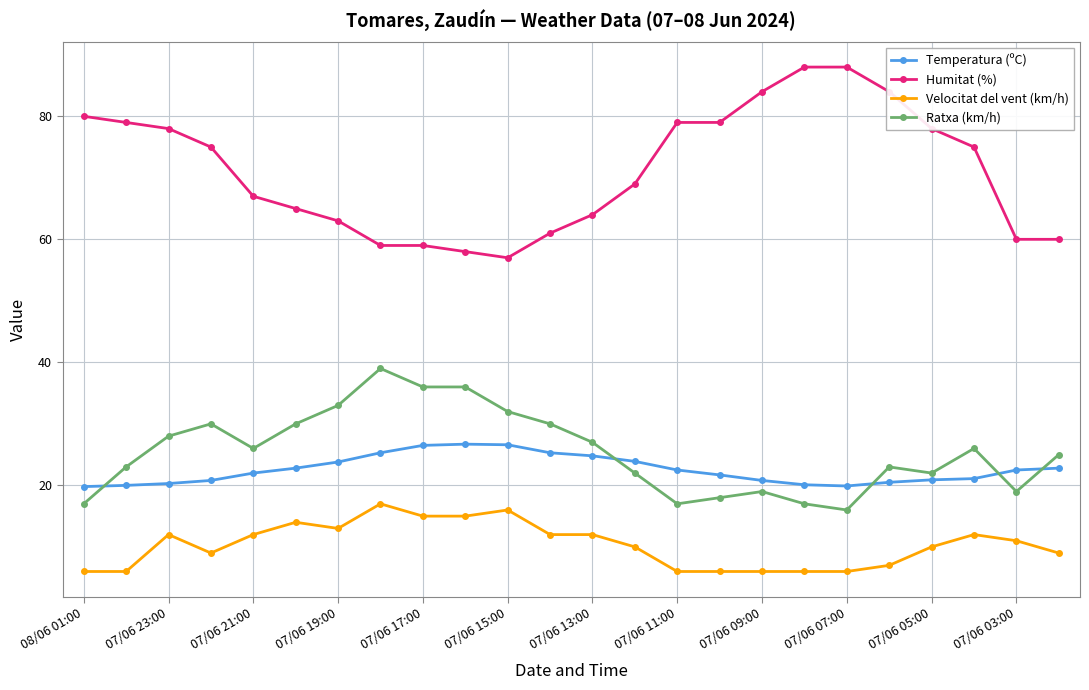

True or false: Ratxa (km/h) and Velocitat del vent (km/h) cross at least once.

False